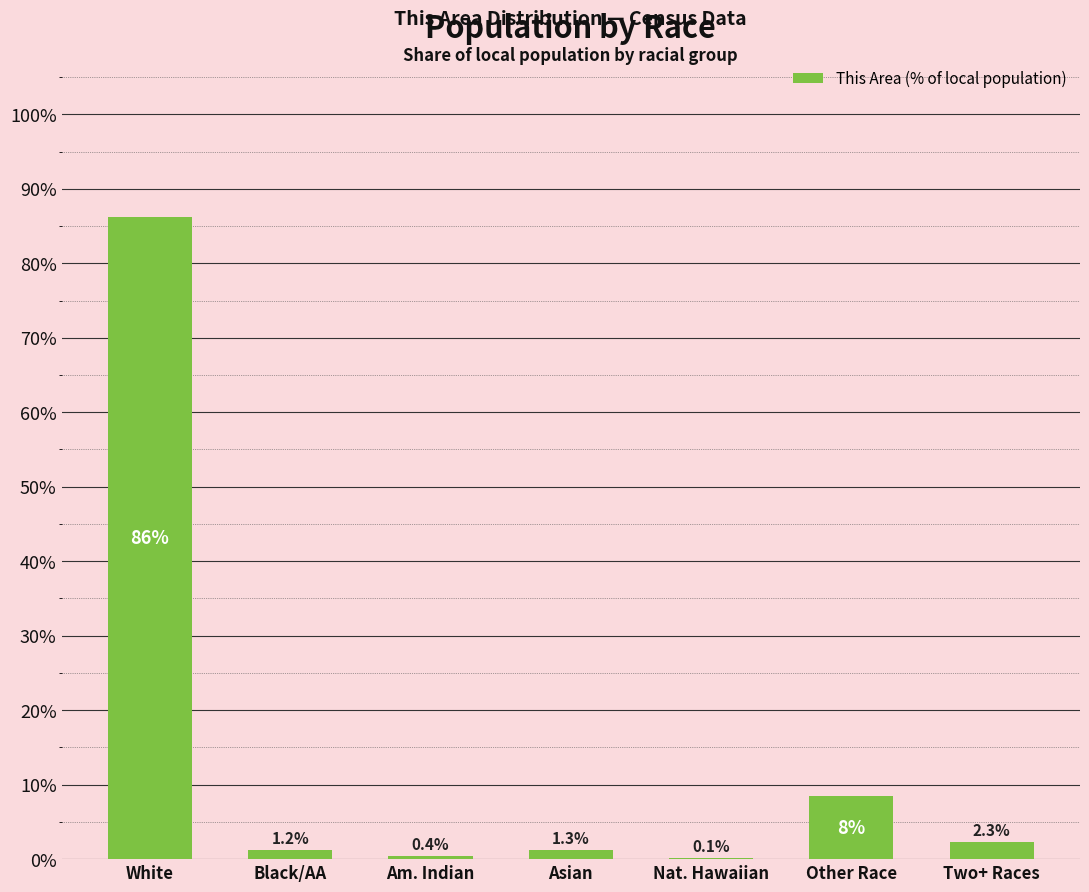

True or false: the data shows 0.4 at Am. Indian.

True